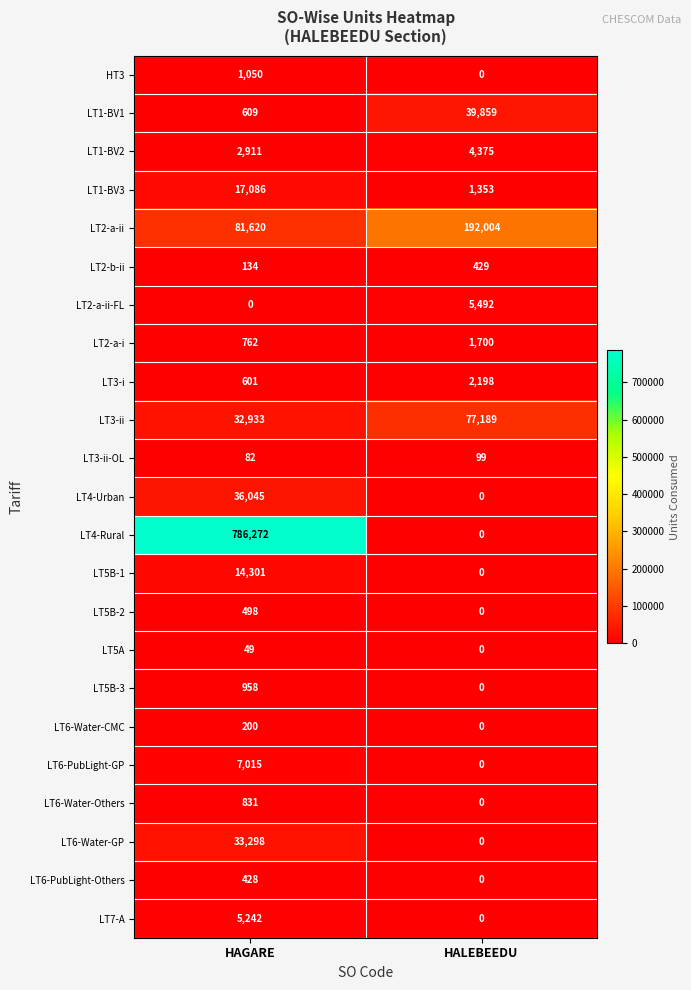

What is the total value across all series at HALEBEEDU?

324698